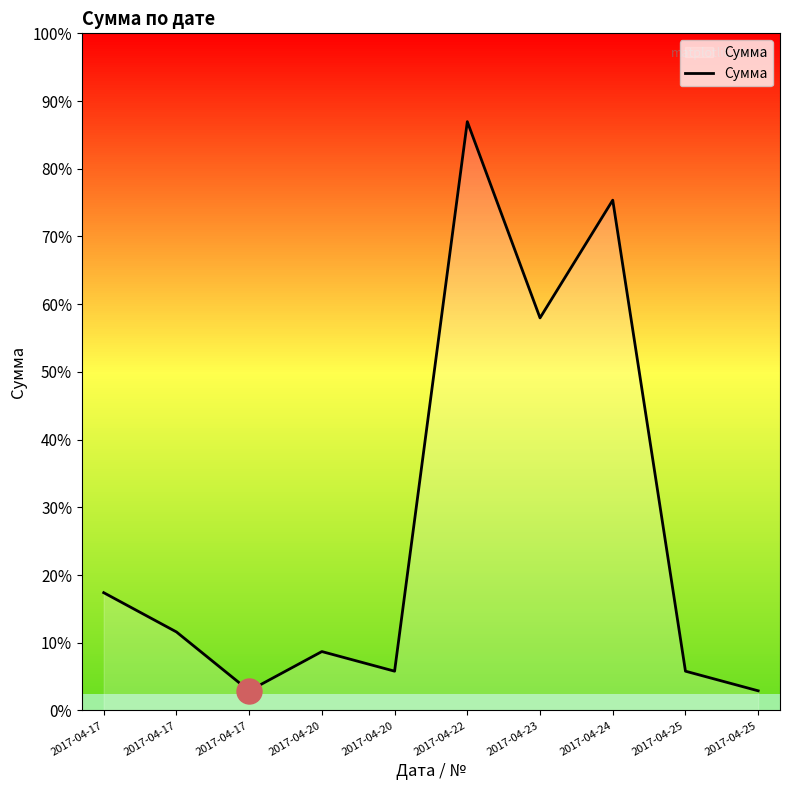

Does the chart have visible grid lines?

No